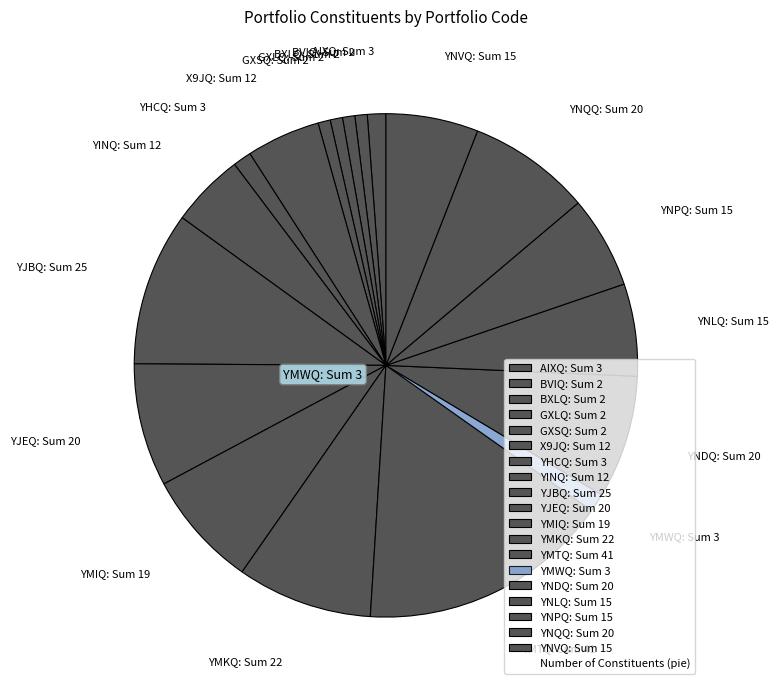

What is the largest slice in the pie chart?

YMTQ